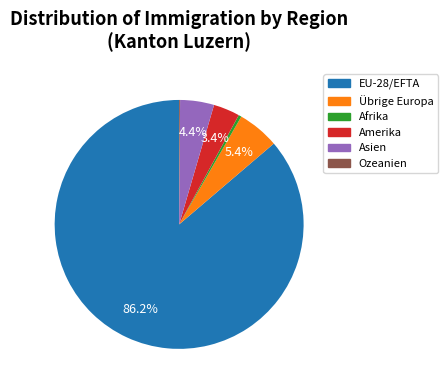

Which slice represents more than half of the pie?

EU-28/EFTA